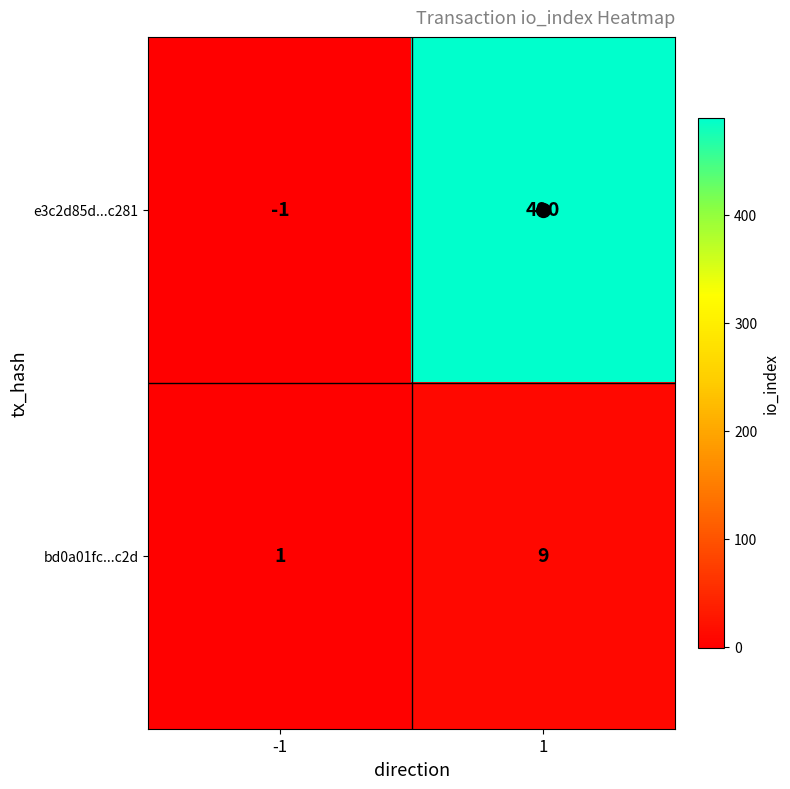

What is the smallest value displayed?

-1